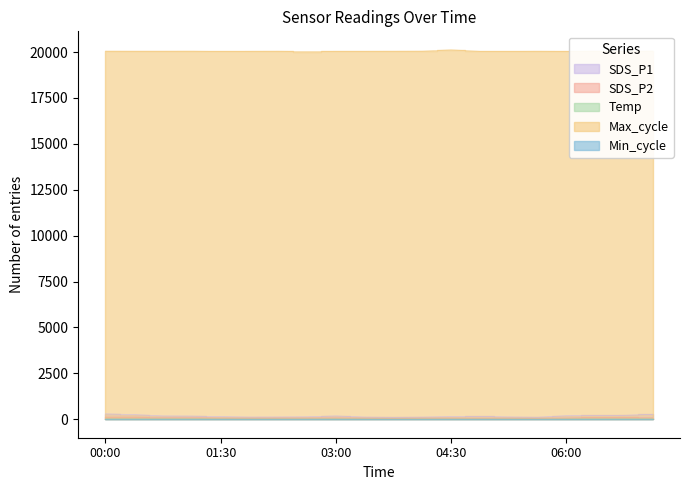

How many values in the Max_cycle series exceed 20044?

9